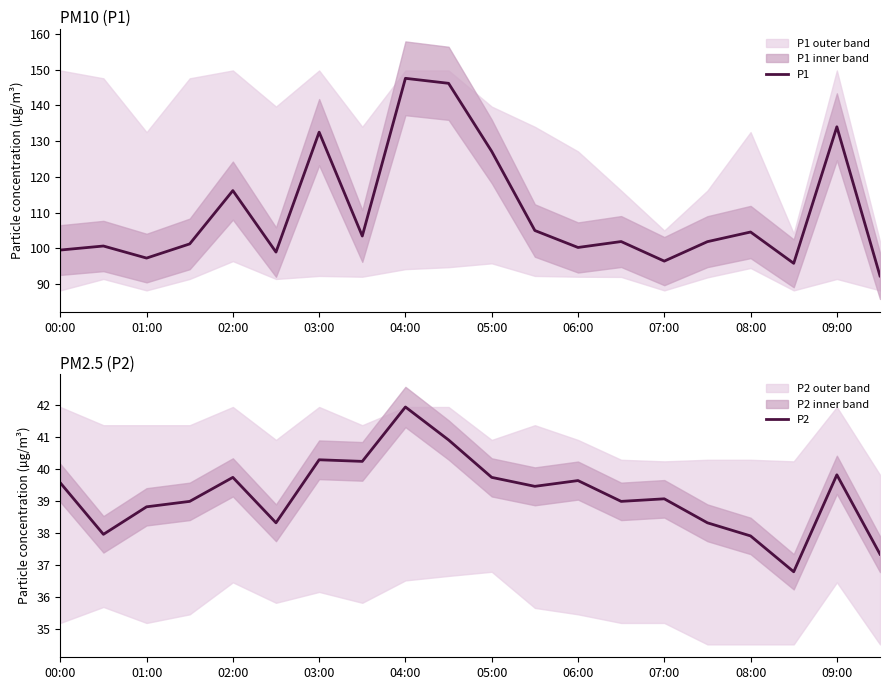

What value does the P1 series have at 03:00?

132.5